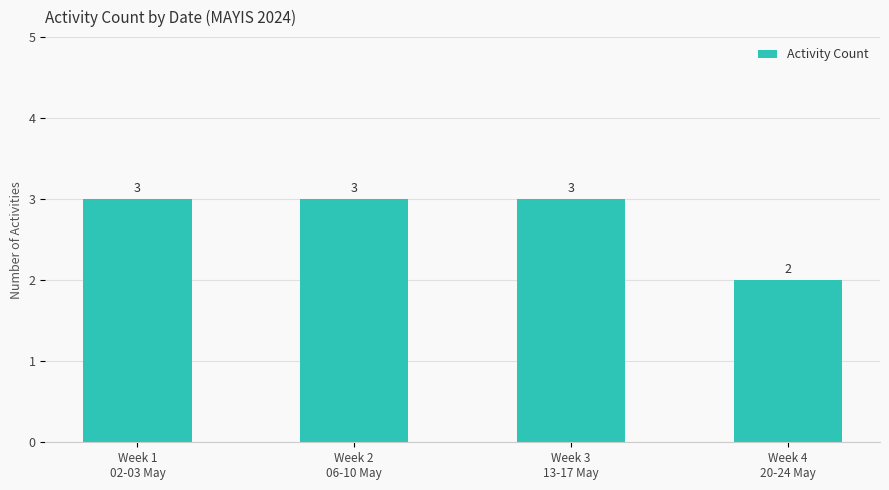

True or false: the data shows 3 at Week 1
02-03 May.

True